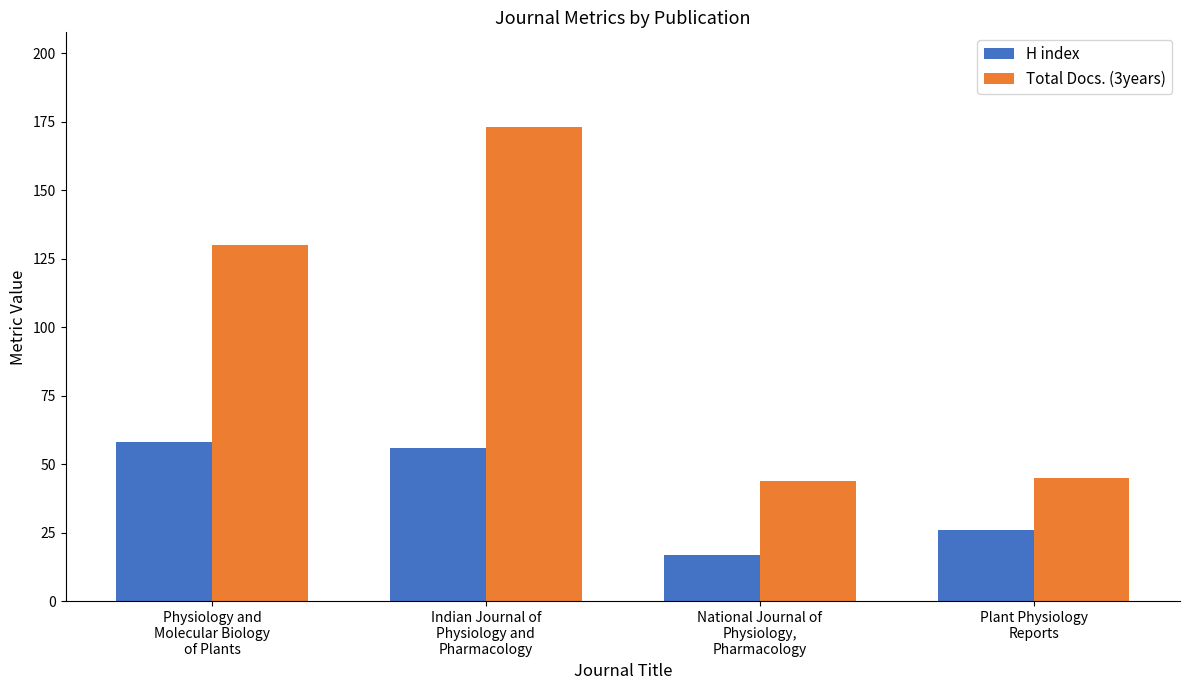

What is the difference between the maximum and minimum values in the H index series?

41